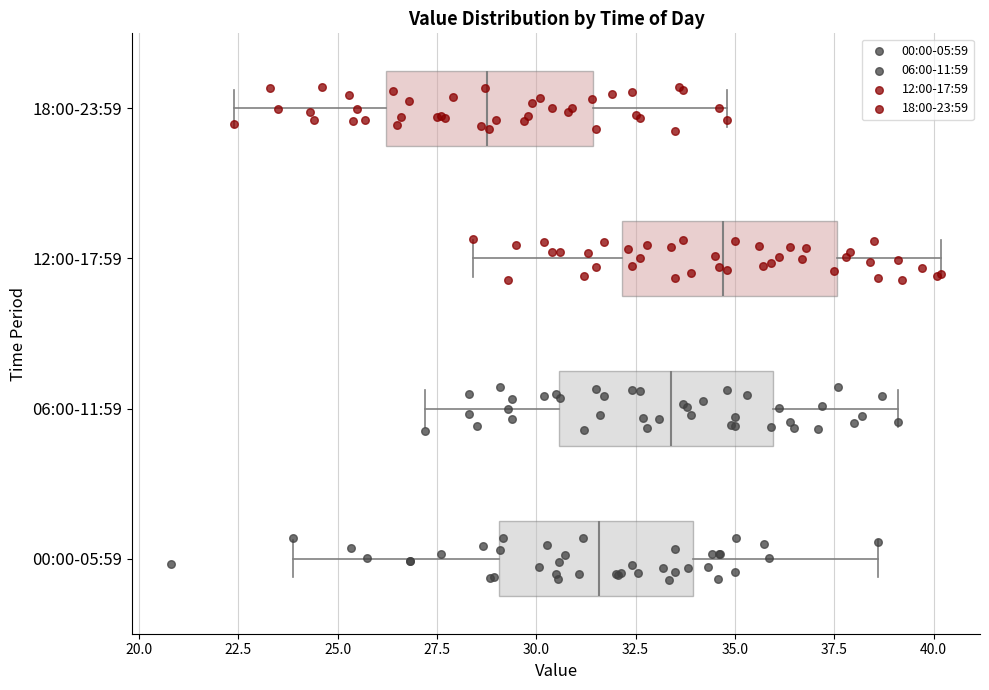

Which box's median line is the furthest to the left?

18:00-23:59